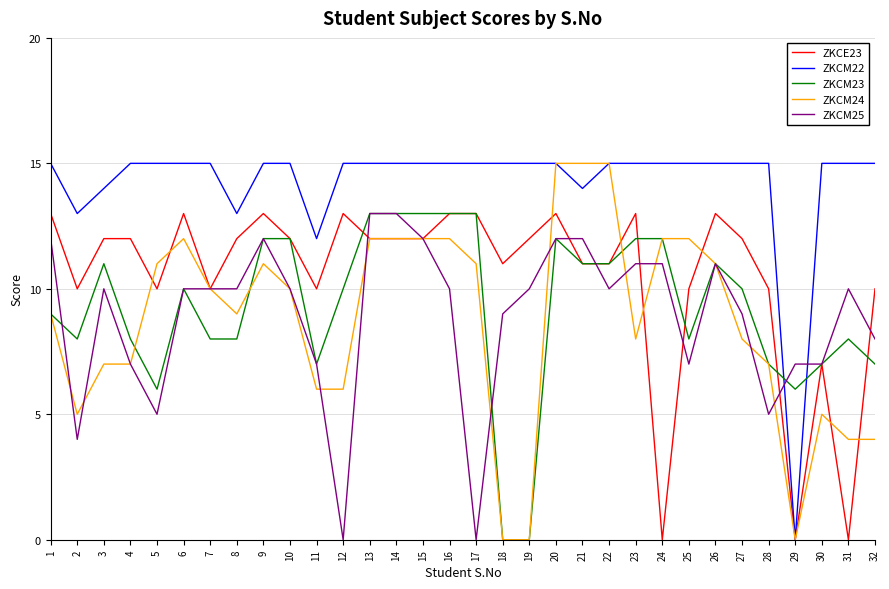

What is the greatest value displayed?

15